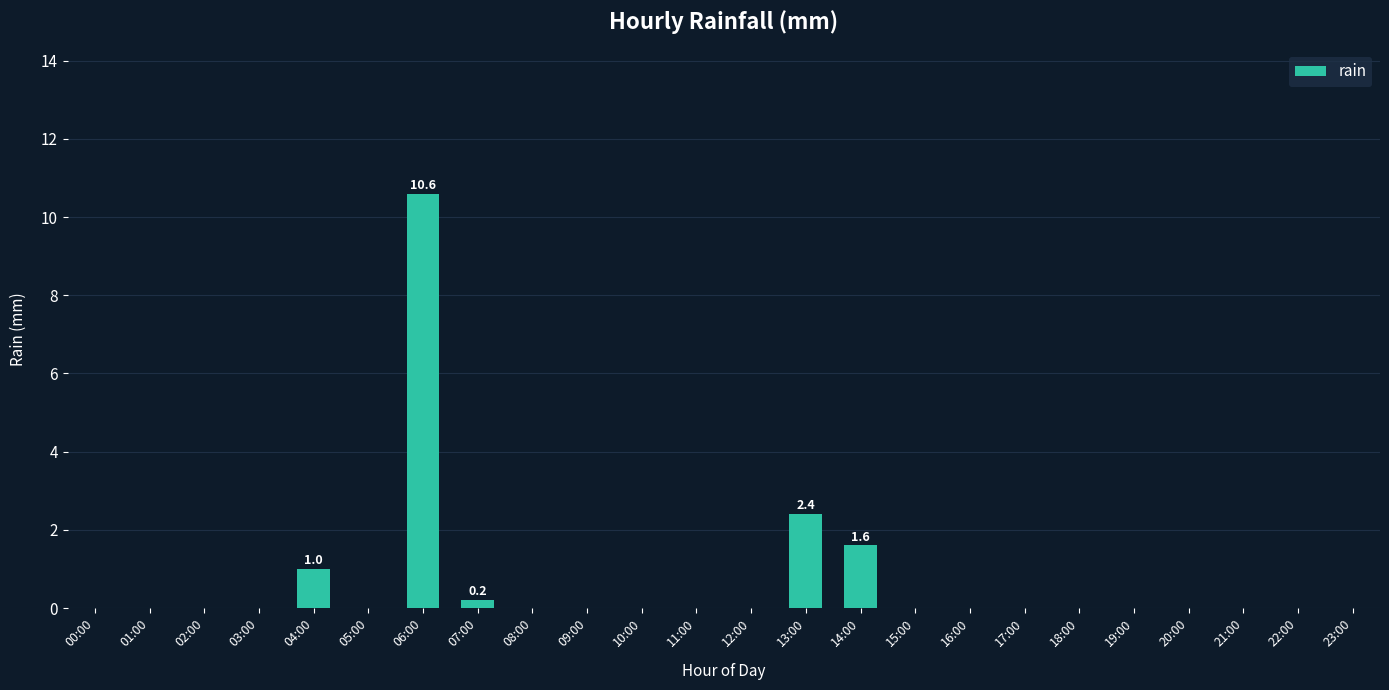

Reading left to right, transcribe all the data shown in this chart.

0.0	0.0	0.0	0.0	1.0	0.0	10.6	0.2	0.0	0.0	0.0	0.0	0.0	2.4	1.6	0.0	0.0	0.0	0.0	0.0	0.0	0.0	0.0	0.0